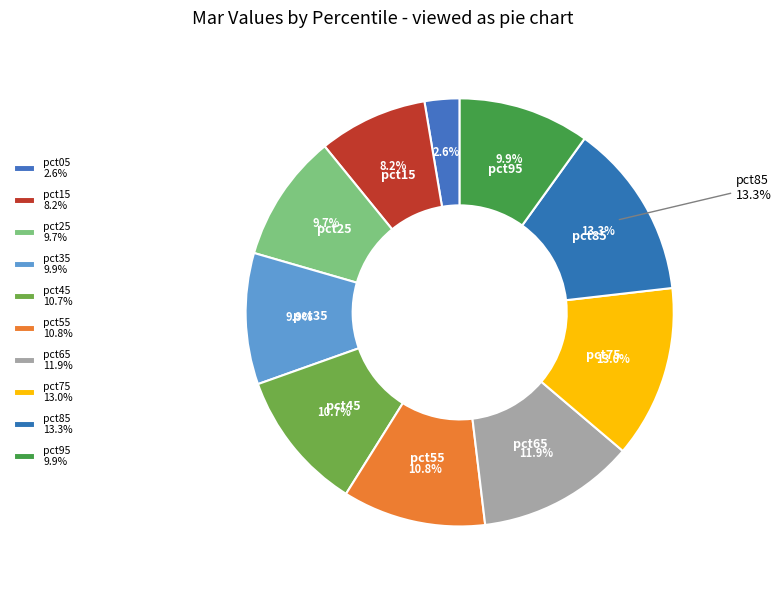

To the nearest percent, what is the combined percentage of pct85 and pct95?

23%